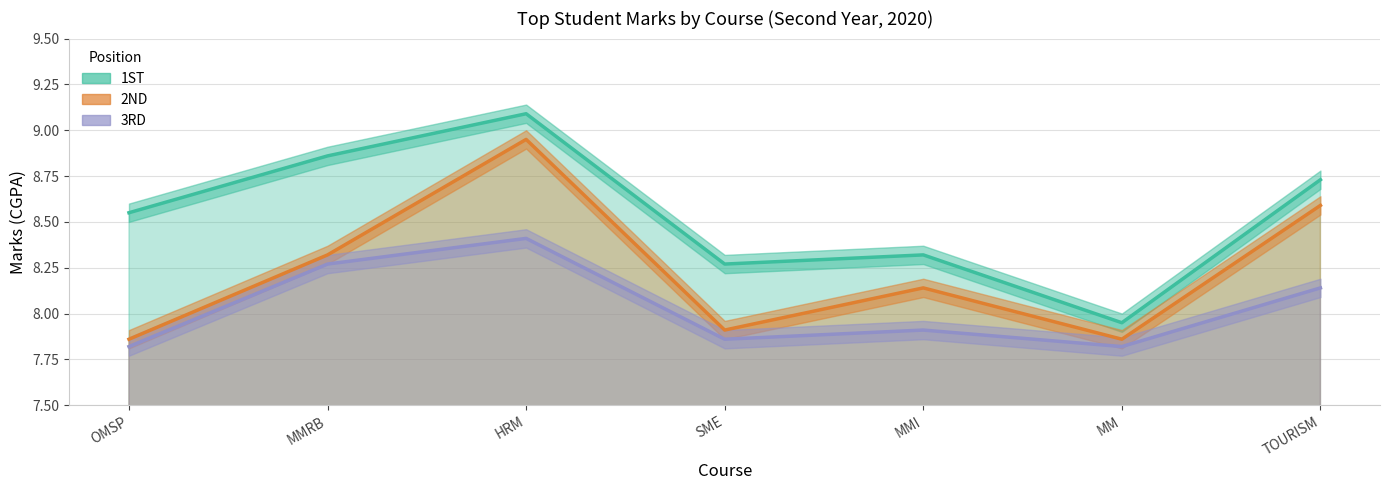

How many distinct data groups are displayed?

3